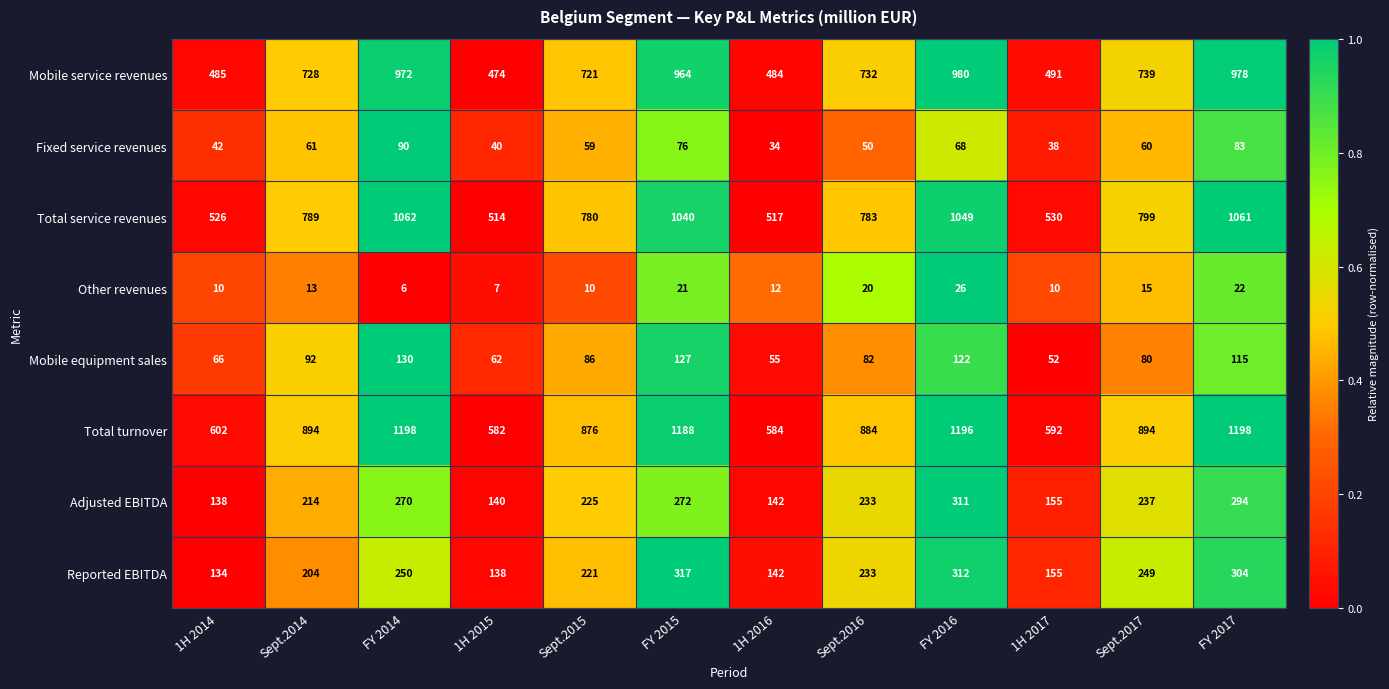

Is it true that Total service revenues equals 783 at Sept.2016?

True